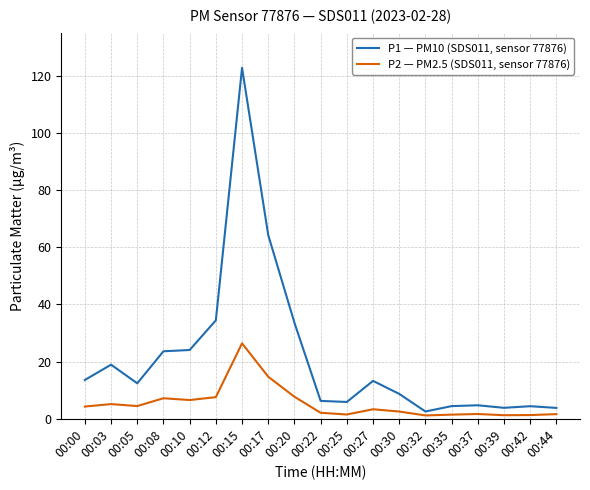

What is the smallest value displayed?

1.2